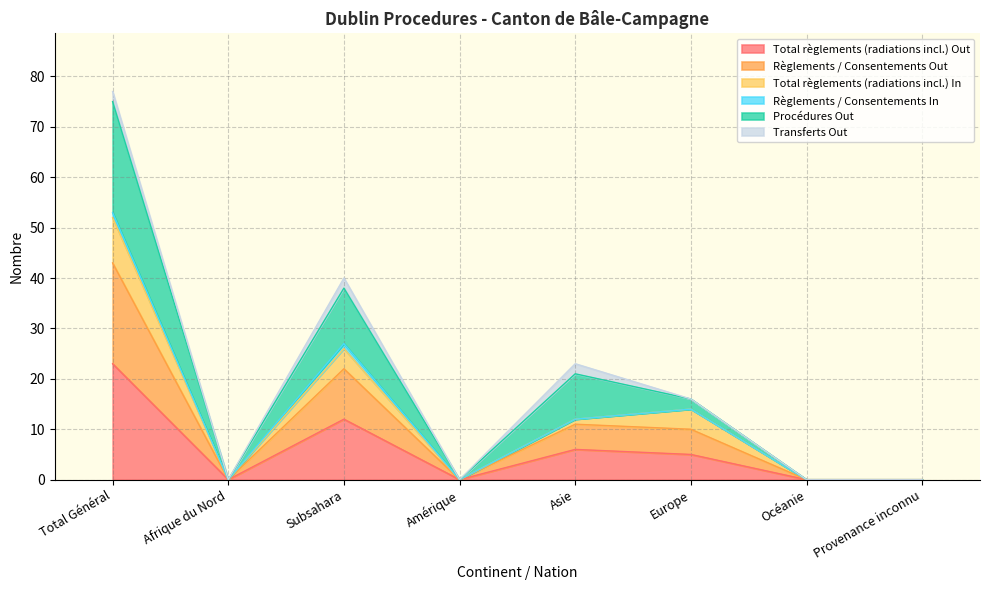

Which category has the highest value in the Total règlements (radiations incl.) Out series?

Total Général